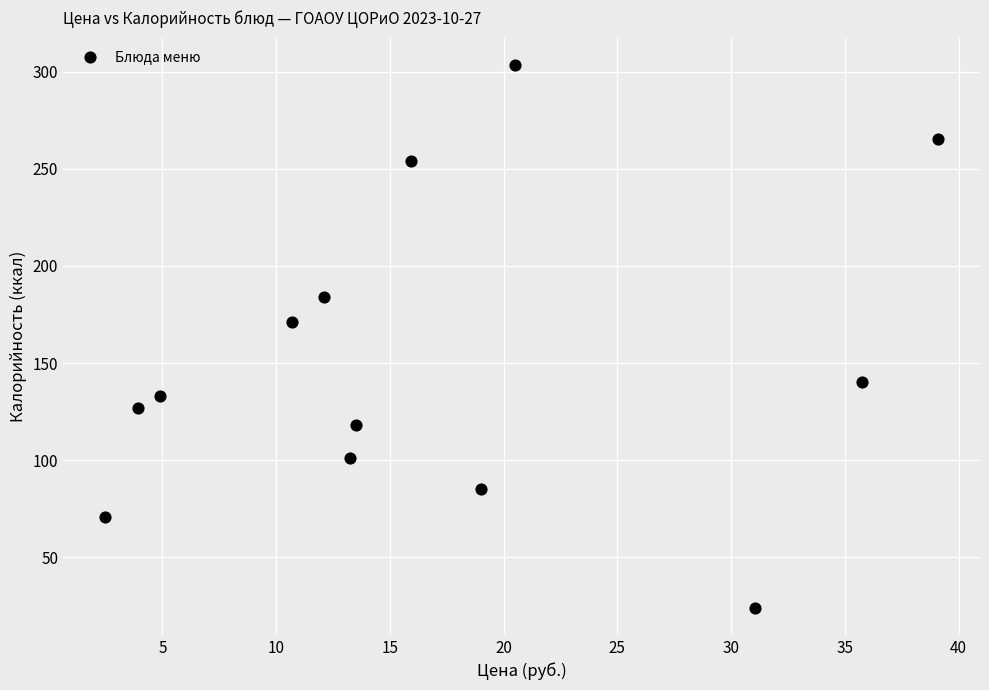

What is the range of X values (max minus min)?

36.6